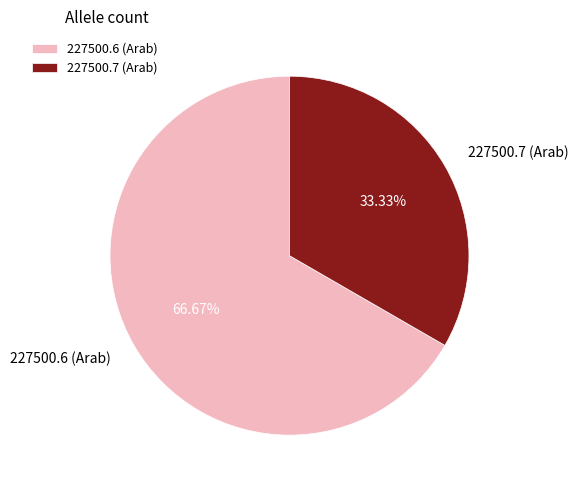

Approximately how many times larger is the value at 227500.6 (Arab) compared to 227500.7 (Arab)?

2.0